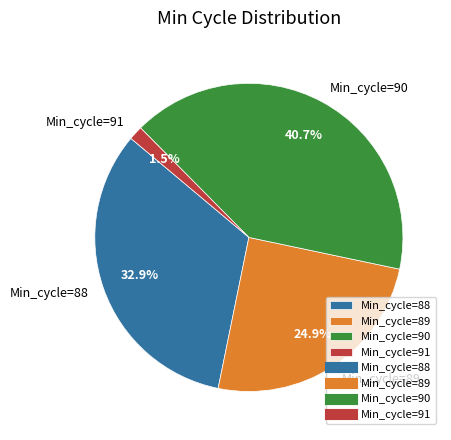

What is the ratio of the value at Min_cycle=89 to the value at Min_cycle=90?

0.6